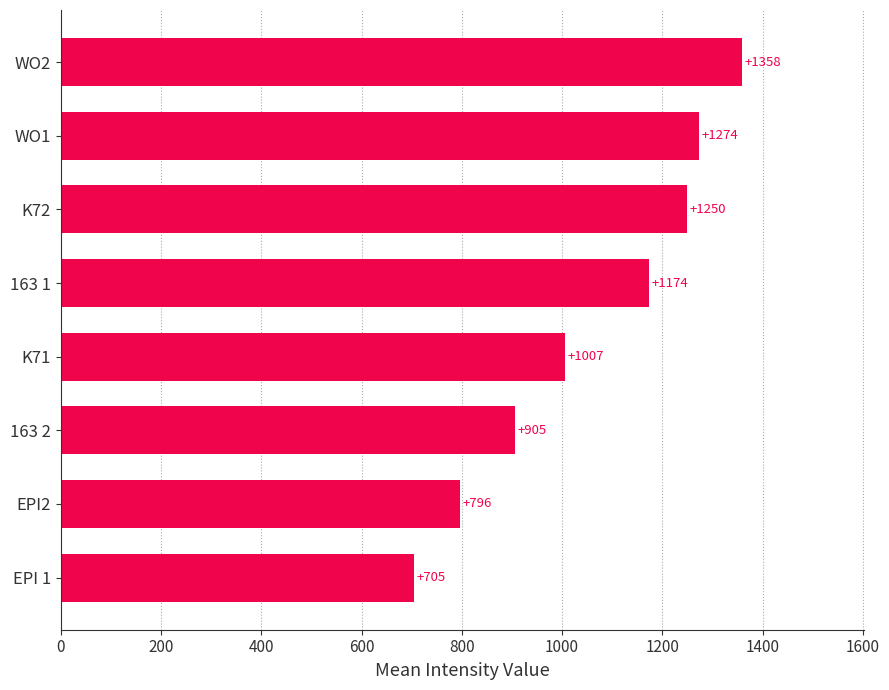

How many bars are there in total?

8